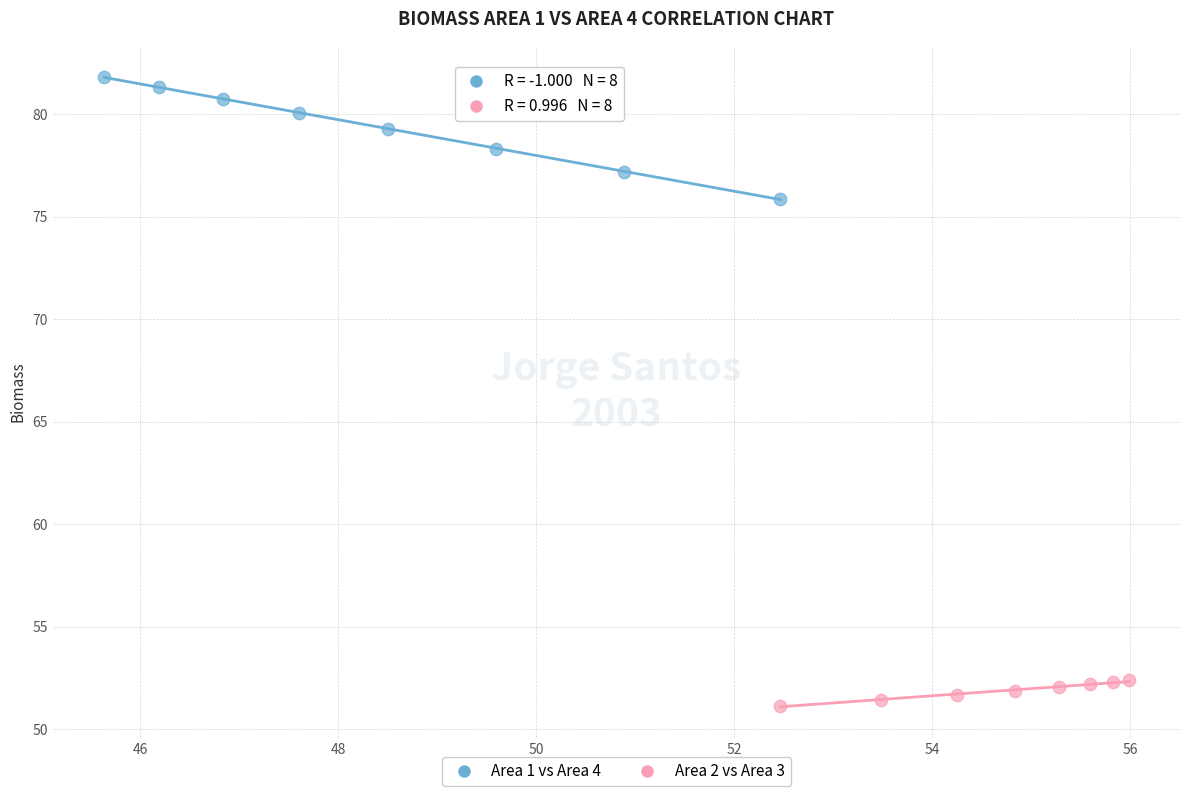

Which series reaches the maximum Y coordinate?

Area 1 vs Area 4